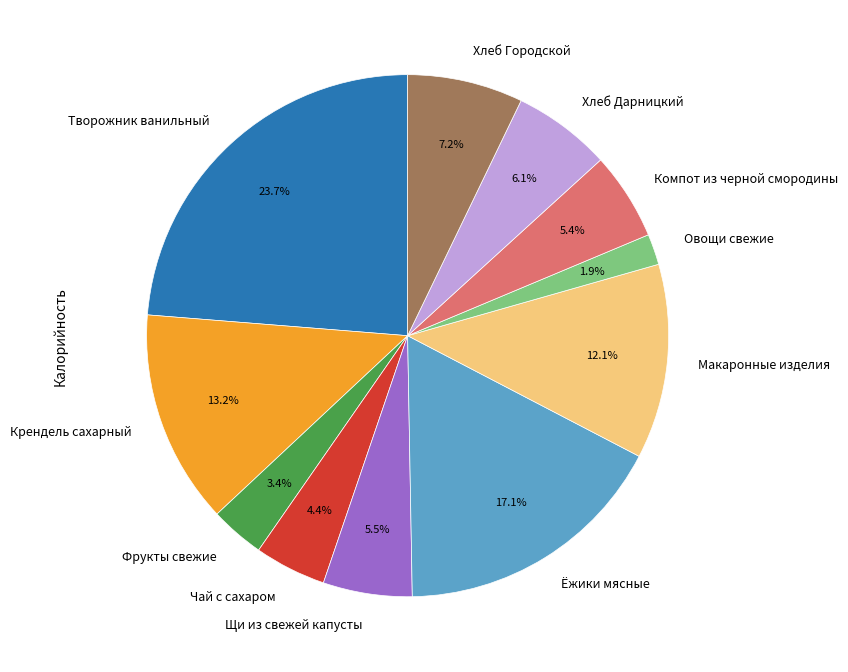

To the nearest percent, what percentage of the pie is Овощи свежие?

2%